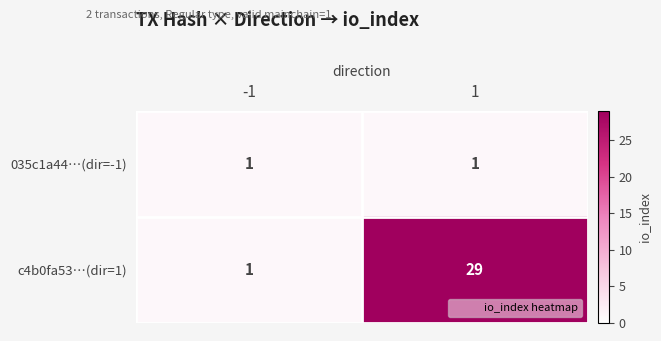

What is the approximate value of c4b0fa53…(dir=1) at 1?

29